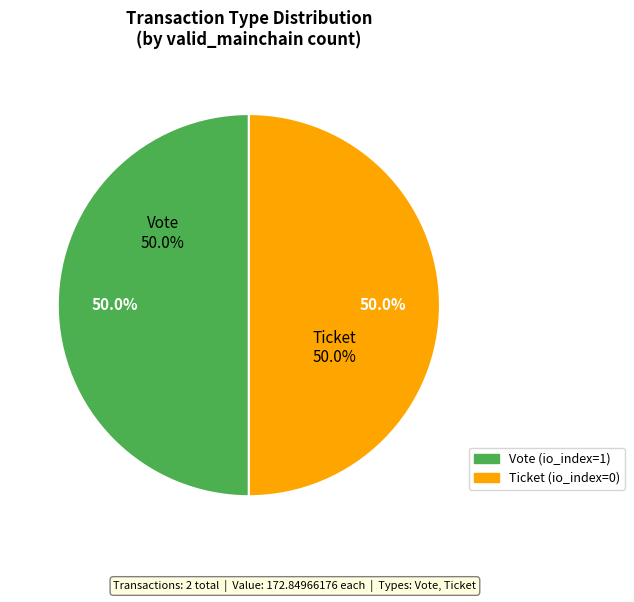

How many segments does this pie chart have?

2